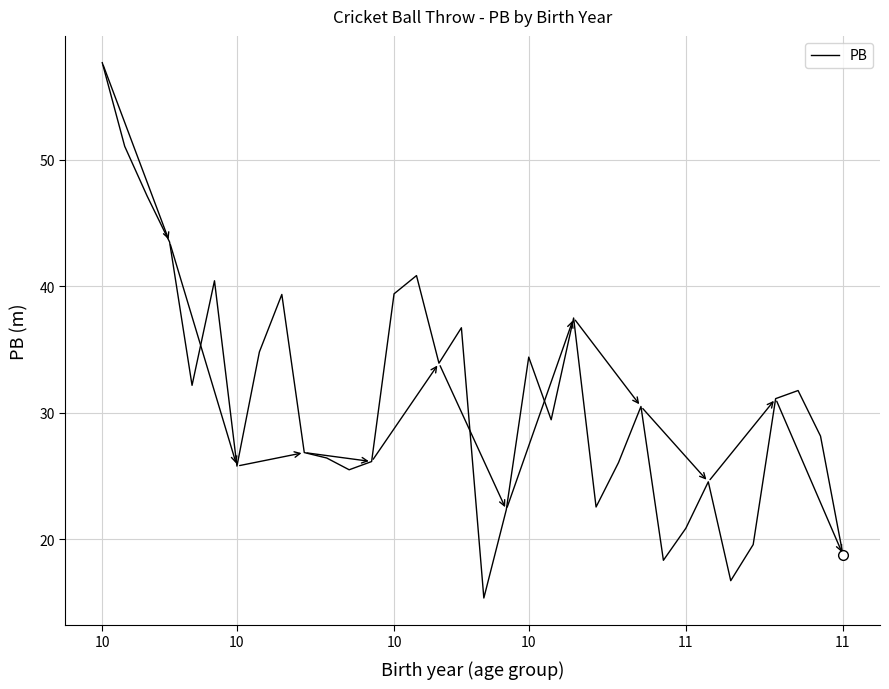

What is the minimum value shown in the chart?

15.4